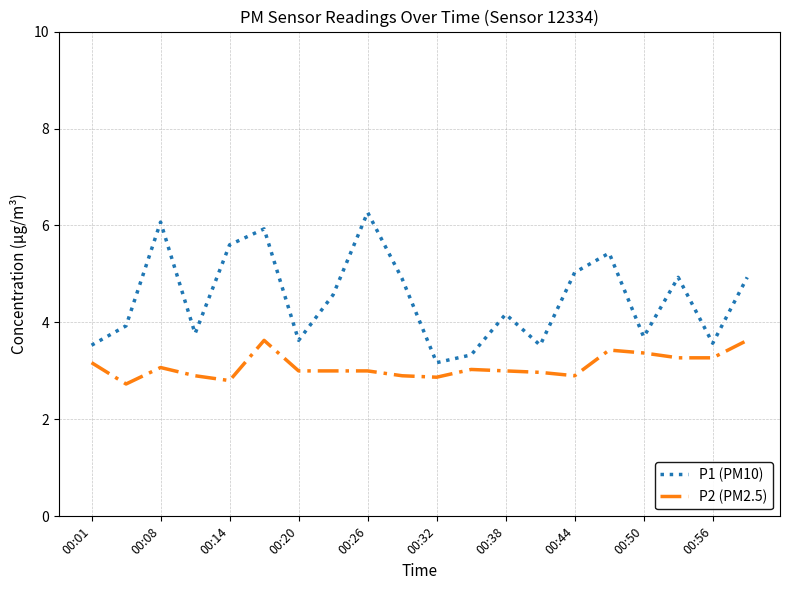

What is the maximum value shown in the chart?

6.3